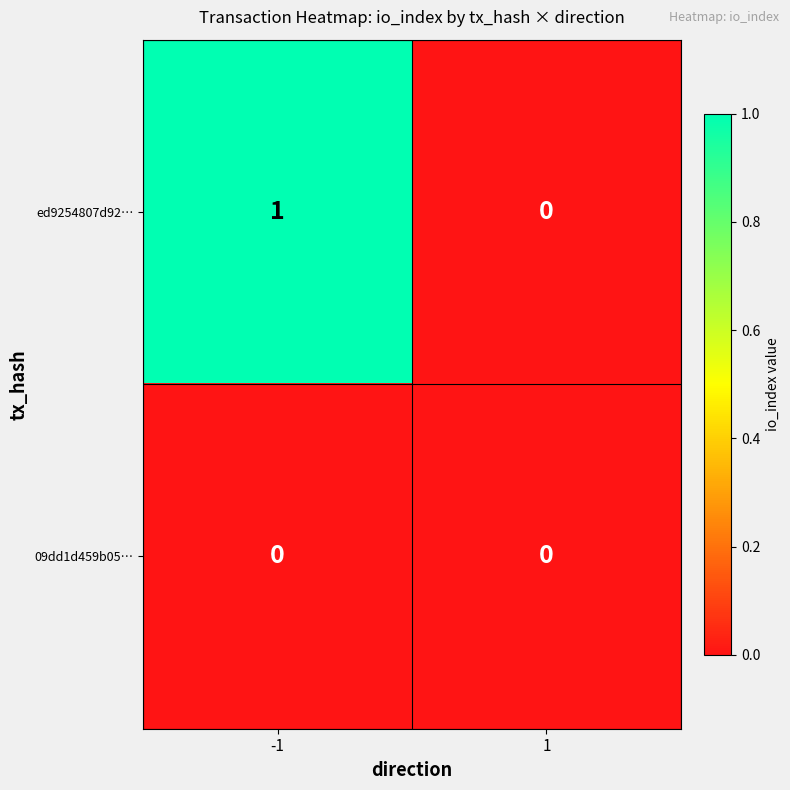

Which series has the largest range (max minus min)?

ed9254807d92…